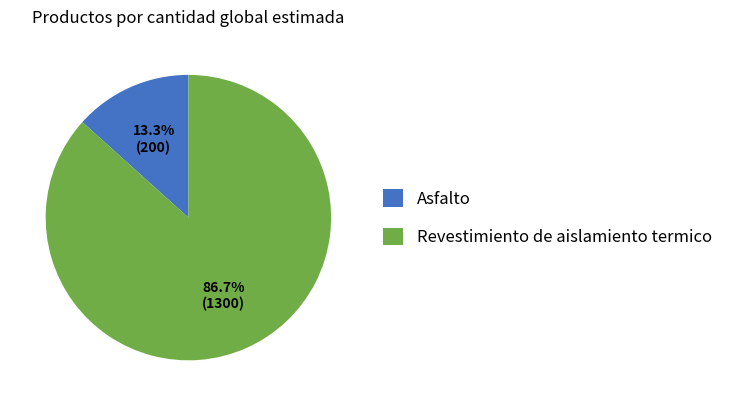

Which has a higher value, Asfalto or Revestimiento de aislamiento termico?

Revestimiento de aislamiento termico